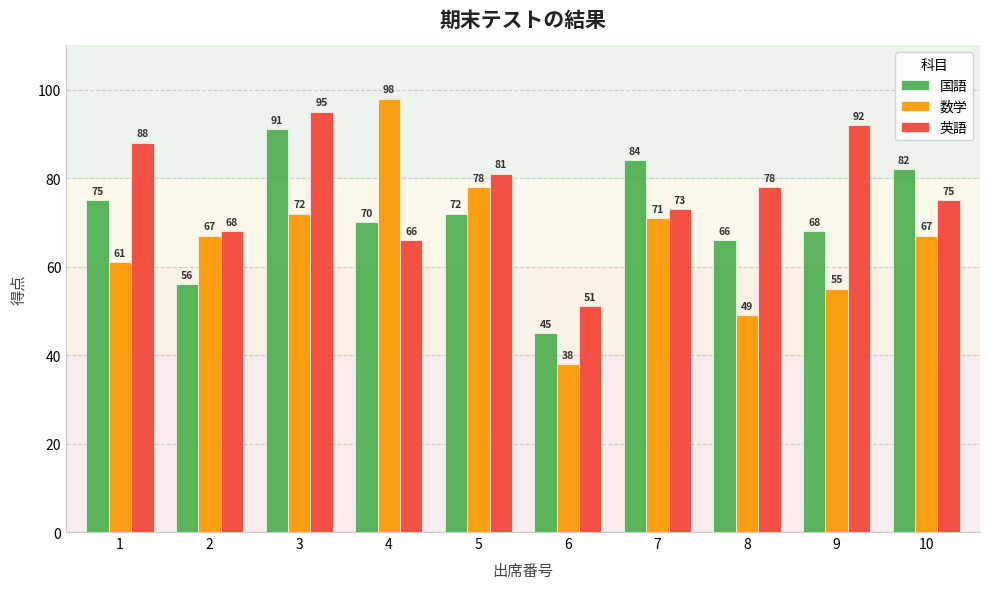

Are the bars horizontal?

No